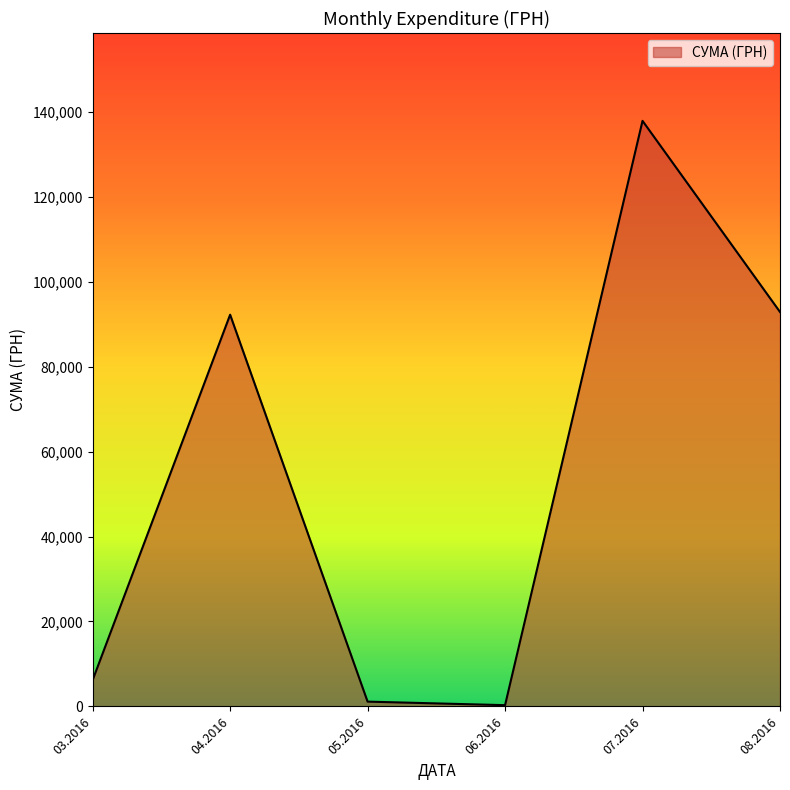

Is it true that the value at 04.2016 is 123369.2?

False